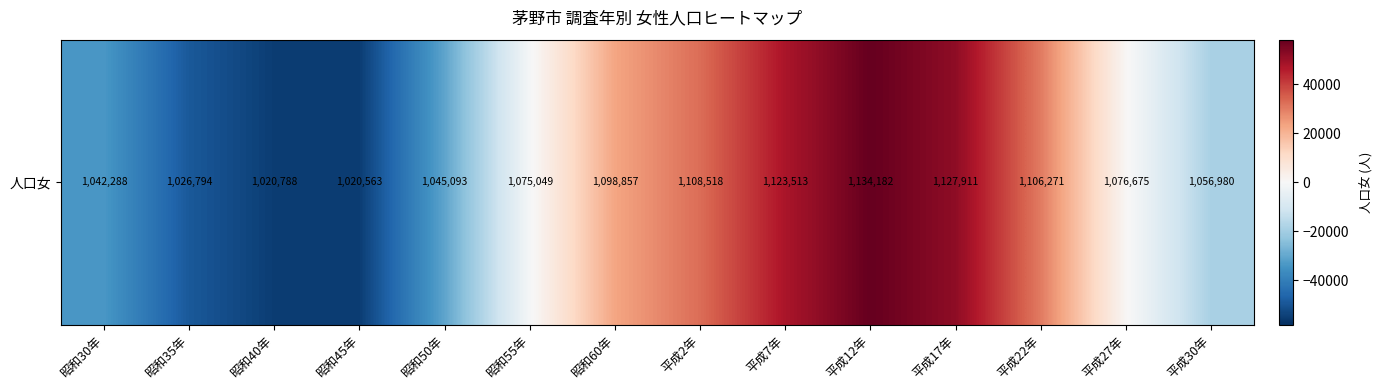

Rank the categories by value from lowest to highest.

昭和45年, 昭和40年, 昭和35年, 昭和30年, 昭和50年, 平成30年, 昭和55年, 平成27年, 昭和60年, 平成22年, 平成2年, 平成7年, 平成17年, 平成12年